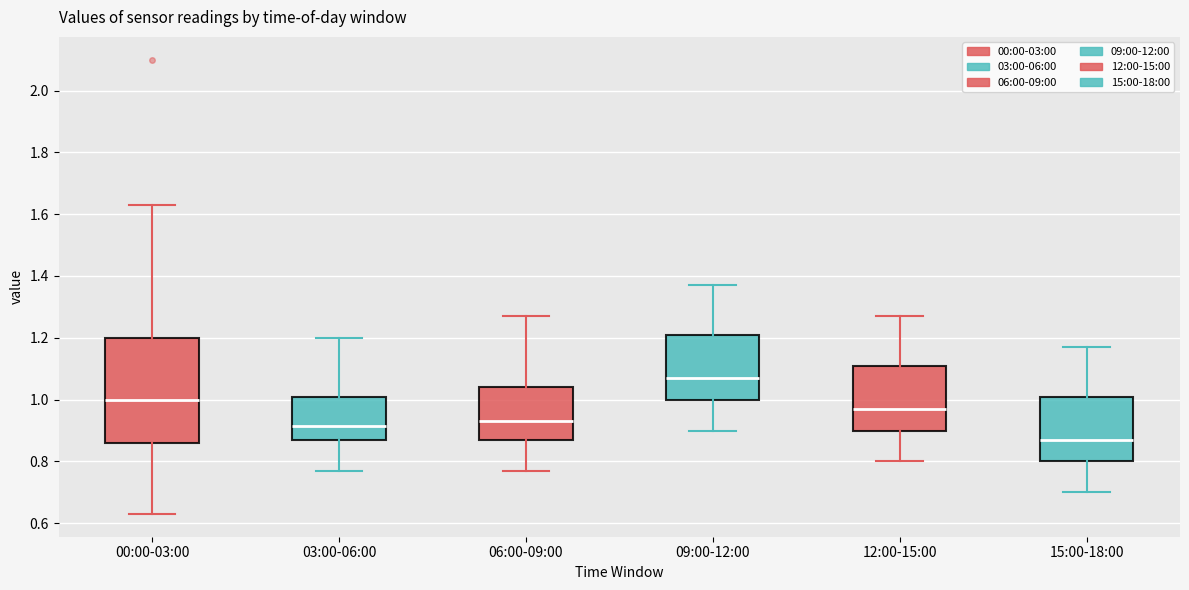

Reading left to right, transcribe this box plot: for each box, give where its median line is, the range the box spans, and where its two whiskers end, as read against the y-axis. The values are not printed on the chart, so give them approximately, as read against the axis.

00:00-03:00: median 1.00, box 0.86 to 1.20, whiskers 0.64 to 1.64
03:00-06:00: median 0.92, box 0.88 to 1.00, whiskers 0.78 to 1.20
06:00-09:00: median 0.94, box 0.88 to 1.04, whiskers 0.78 to 1.28
09:00-12:00: median 1.08, box 1.00 to 1.20, whiskers 0.90 to 1.38
12:00-15:00: median 0.98, box 0.90 to 1.10, whiskers 0.80 to 1.28
15:00-18:00: median 0.88, box 0.80 to 1.00, whiskers 0.70 to 1.18